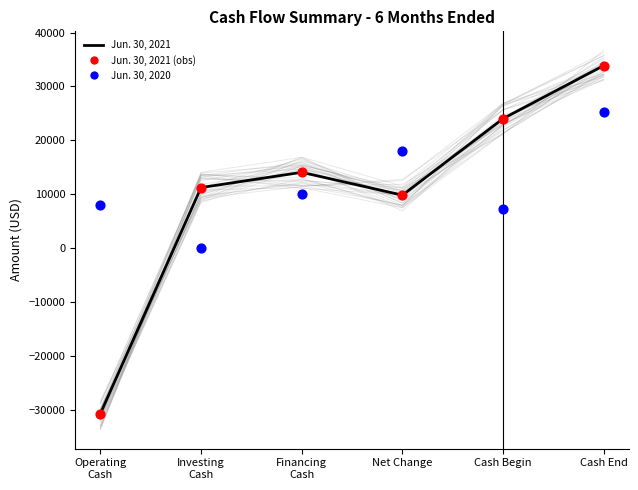

At how many categories does at least one series exceed 27956?

1